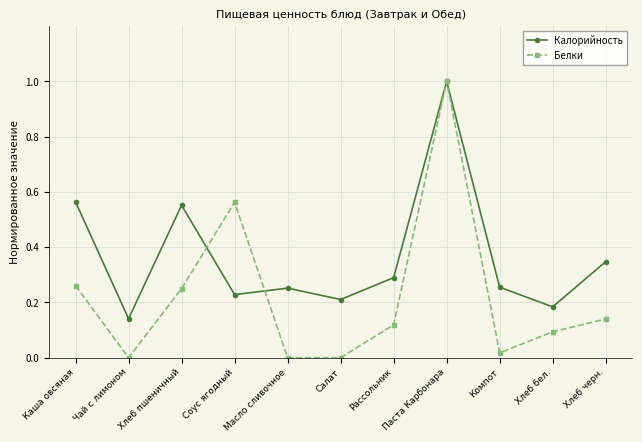

Which series has the largest range (max minus min)?

Белки